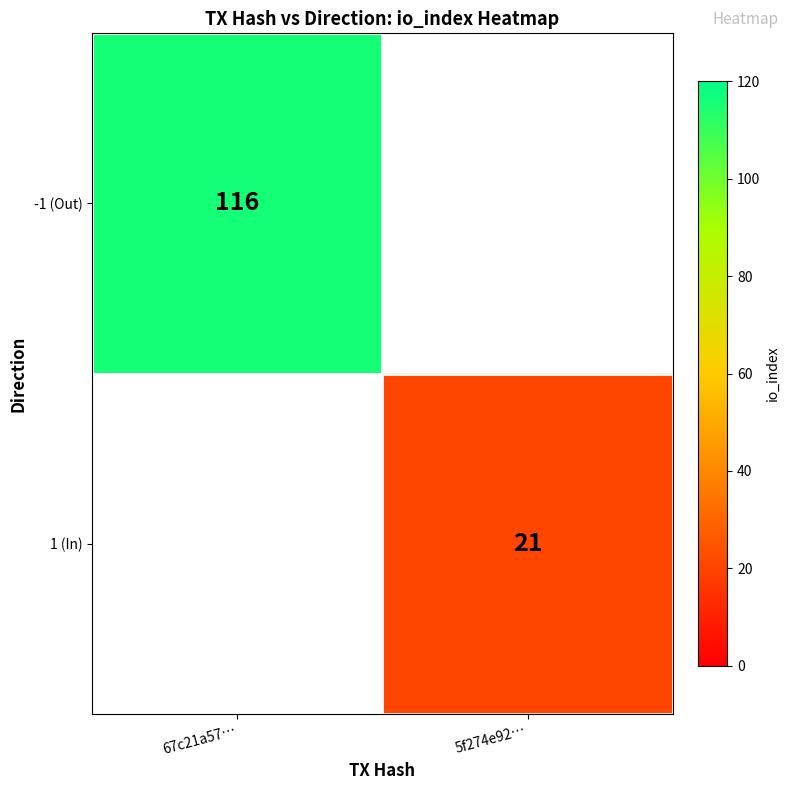

True or false: -1 (Out) has a value of 38 at 67c21a57….

False